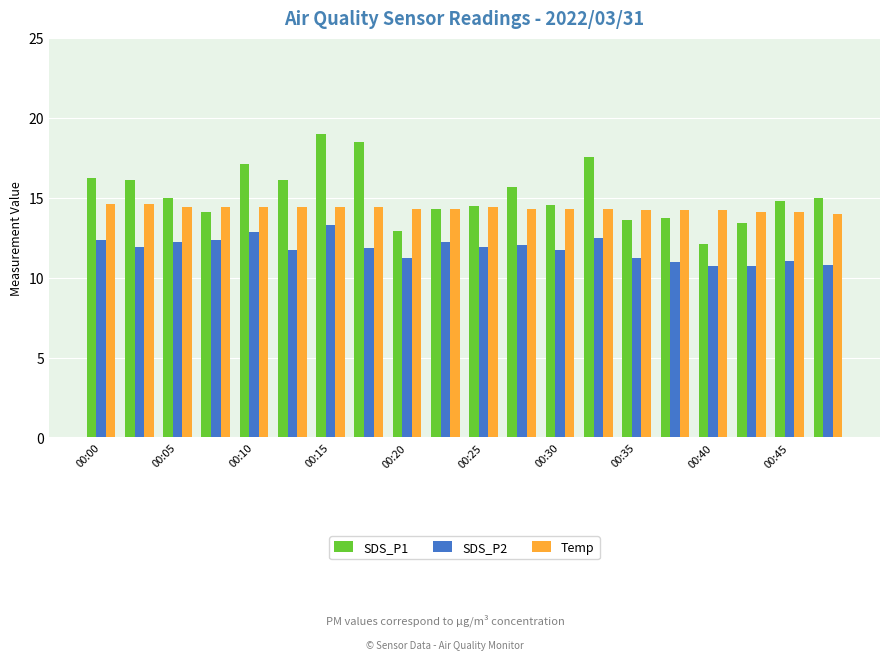

Which series has the largest range (max minus min)?

SDS_P1